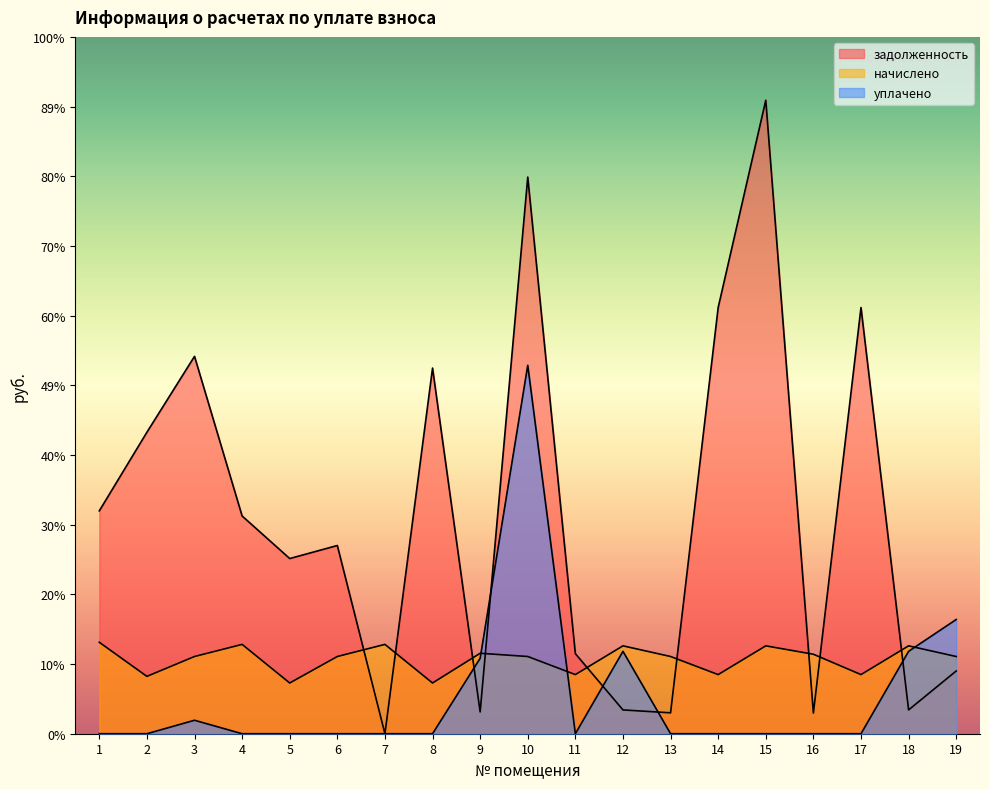

Does the chart have visible grid lines?

No